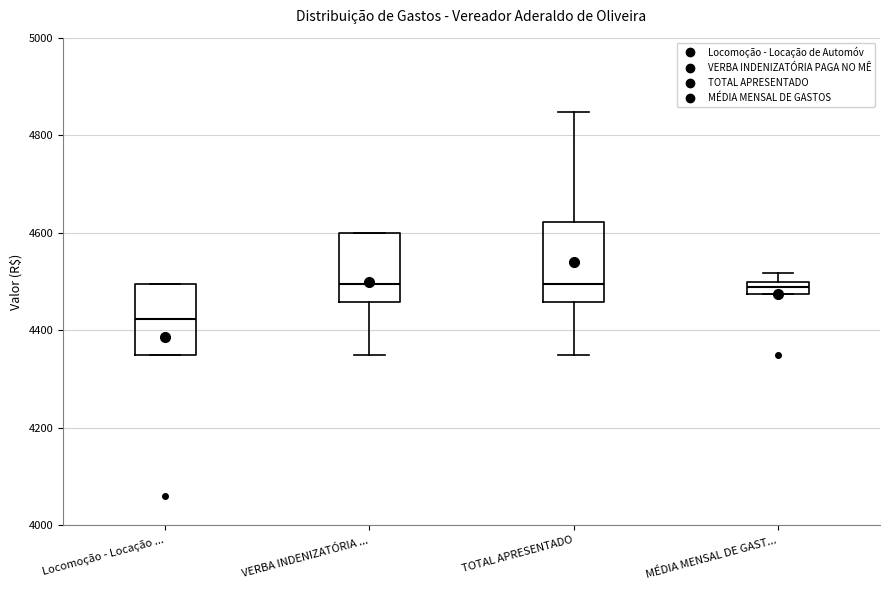

Which box has the lowest median line?

Locomoção - Locação ...